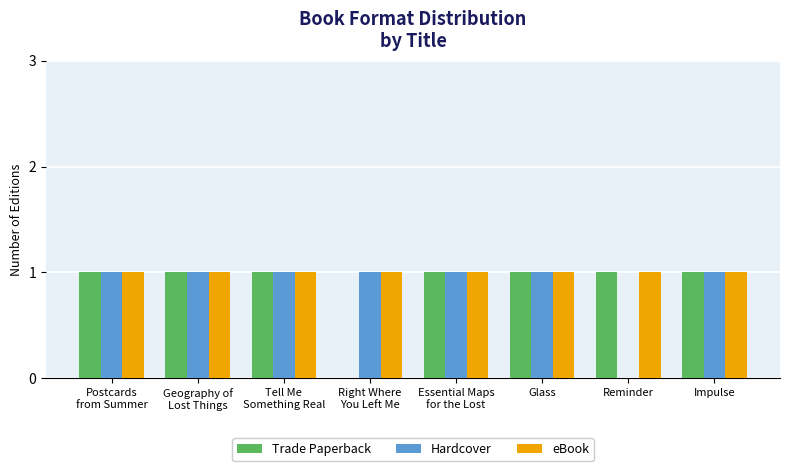

Which series has the largest total across all categories?

eBook